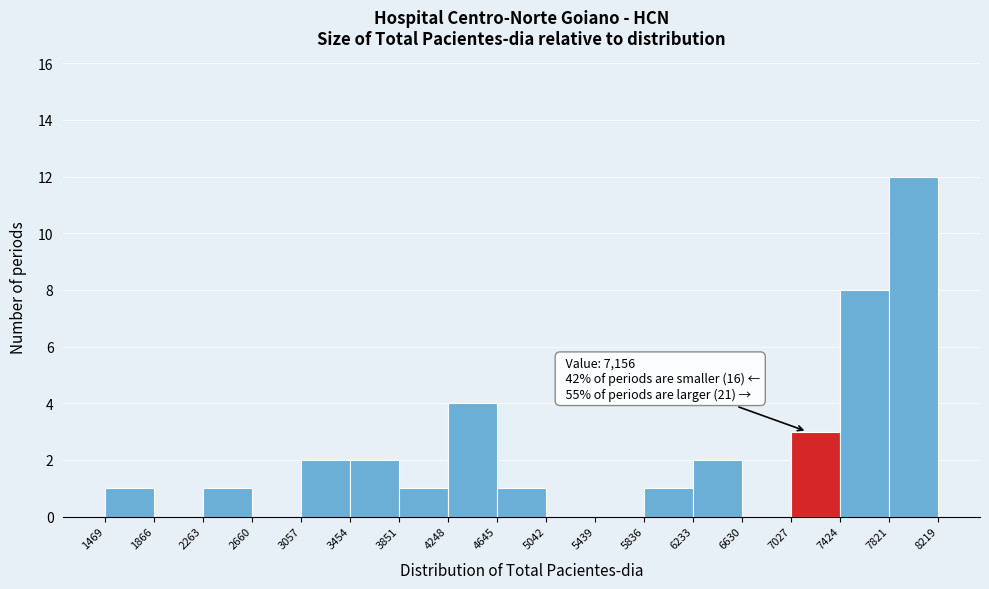

Which range on the x-axis has the tallest bar?

7821 to 8219